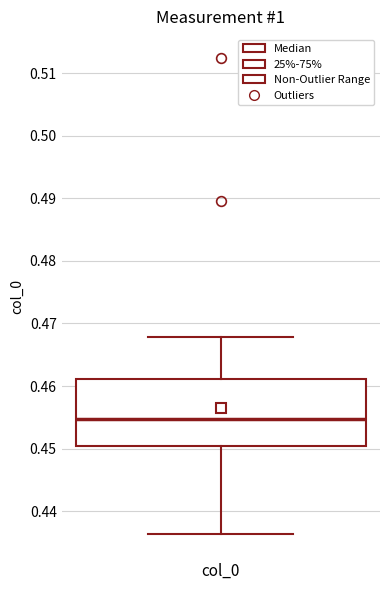

Where is the lower edge of the box for col_0 on the y-axis? The values are not printed on the chart, so give them approximately, as read against the axis.

0.450